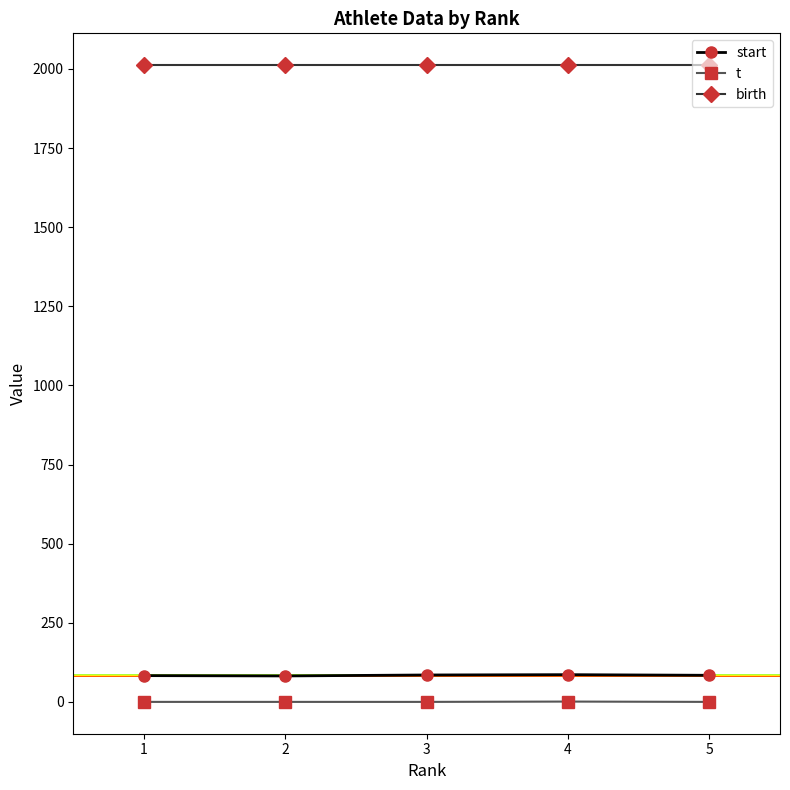

What is the difference between the highest and lowest values at 5?

2012